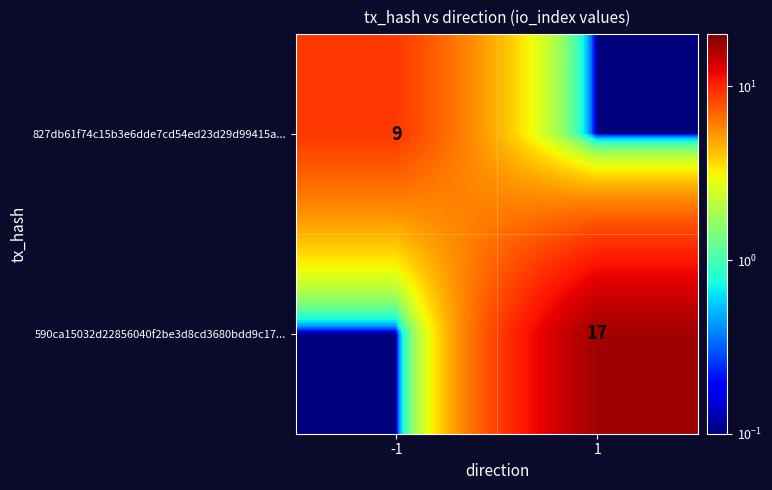

True or false: 827db61f74c15b3e6dde7cd54ed23d29d99415a... has a value of 9.0 at -1.

True